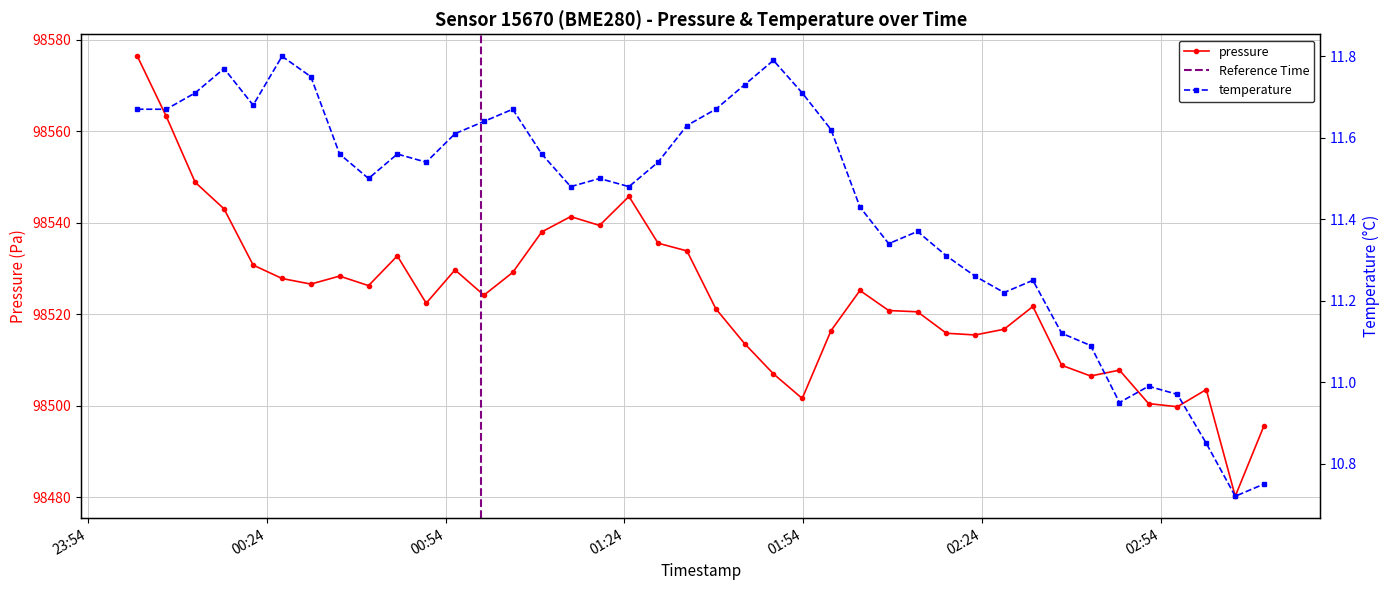

What is the greatest value displayed?

98576.4